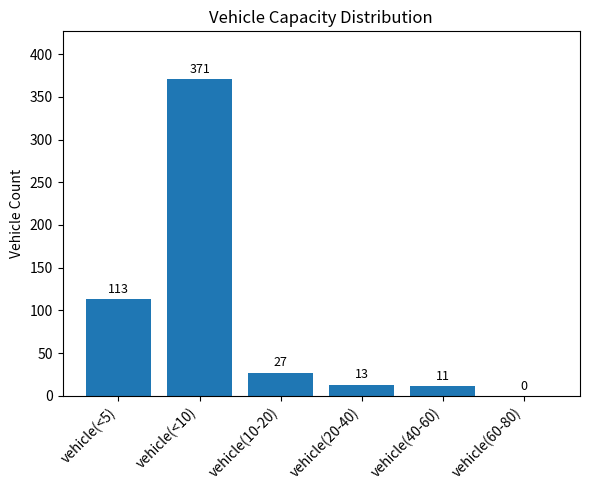

Count the number of categories in the chart.

6